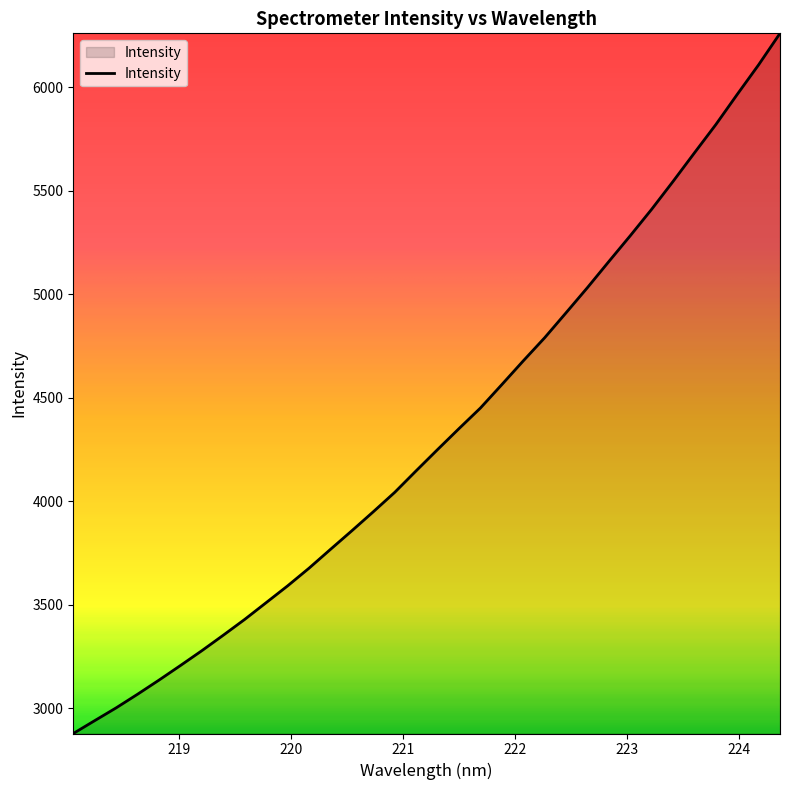

What is the difference between the maximum and minimum values?

3382.6